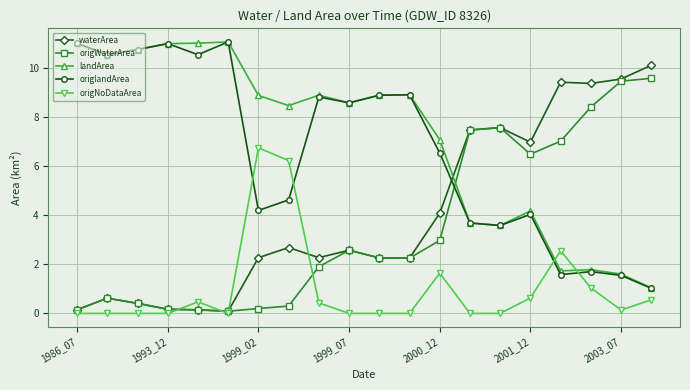

What is the value of the origlandArea point at the 8th from the left?

4.6